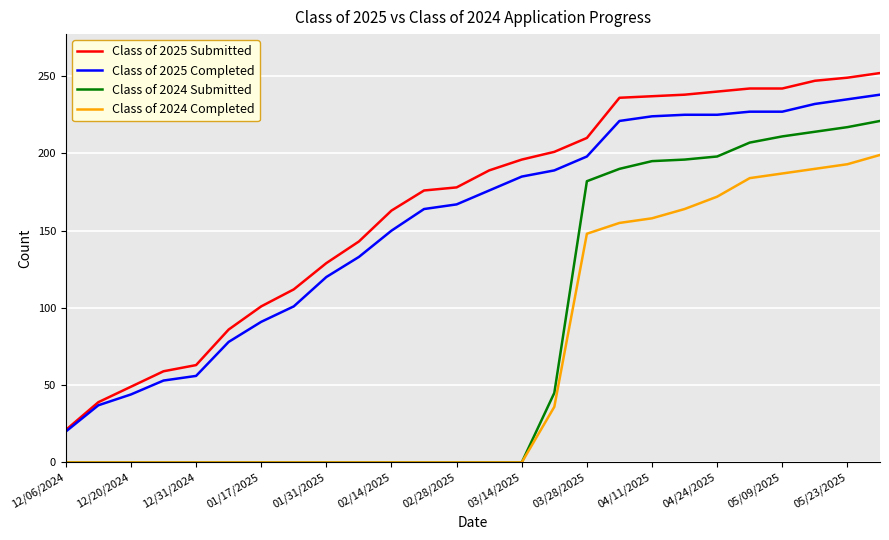

True or false: Class of 2024 Submitted and Class of 2025 Submitted cross at least once.

False